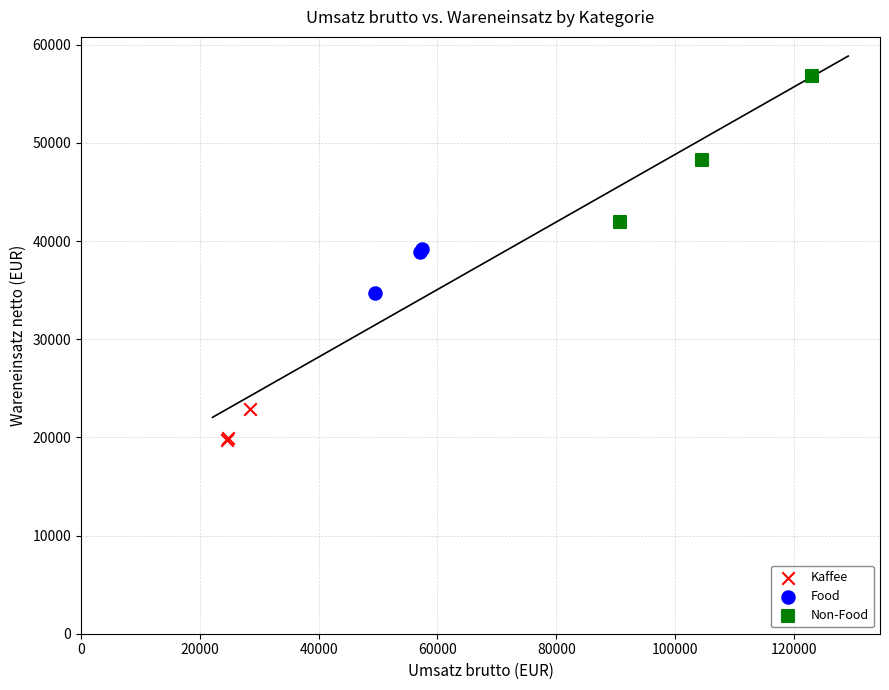

Which series contains the lowest Y value?

Kaffee